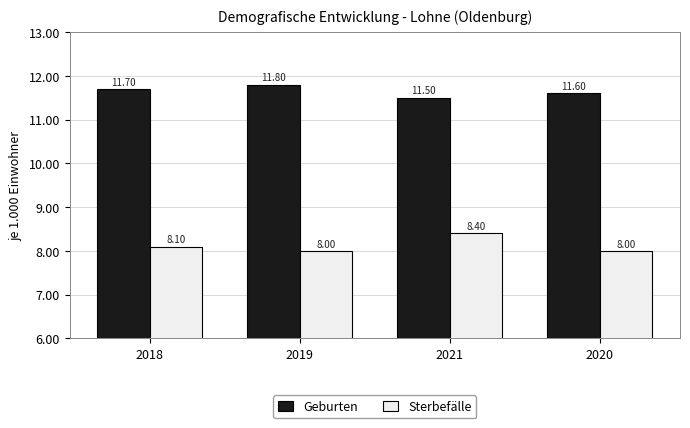

How many distinct data groups are displayed?

2